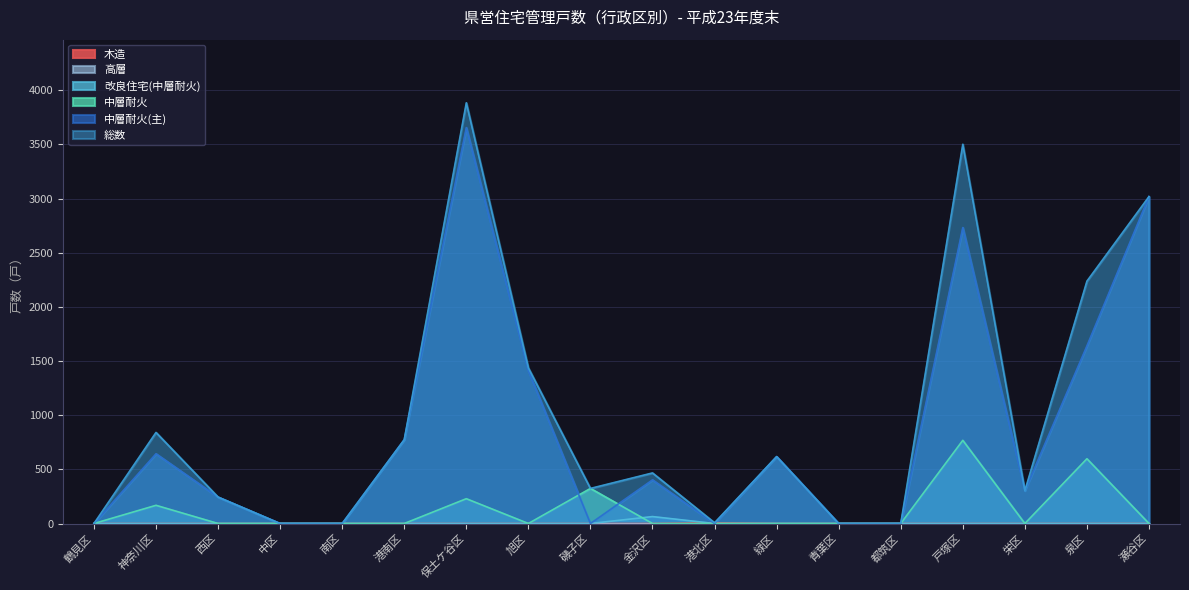

At which label does 中層耐火(主) reach its minimum?

鶴見区